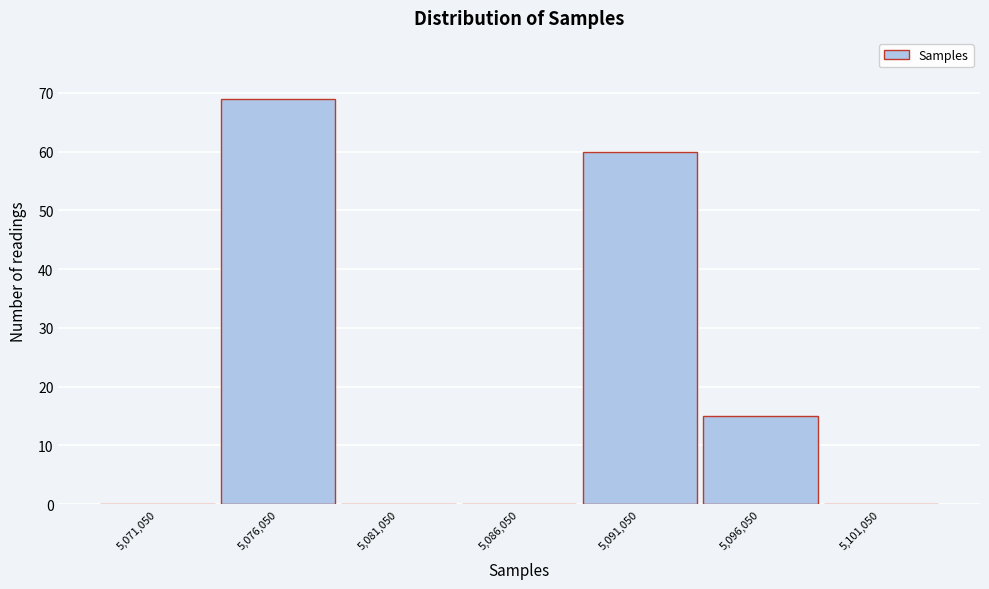

Reading left to right, transcribe all the data shown in this chart.

5,071,050=0	5,076,050=69	5,081,050=0	5,086,050=0	5,091,050=60	5,096,050=15	5,101,050=0